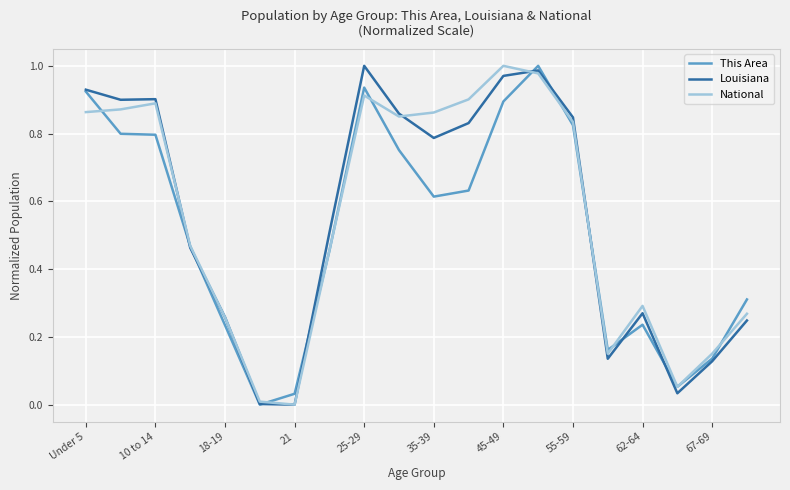

How many lines are shown in the chart?

3